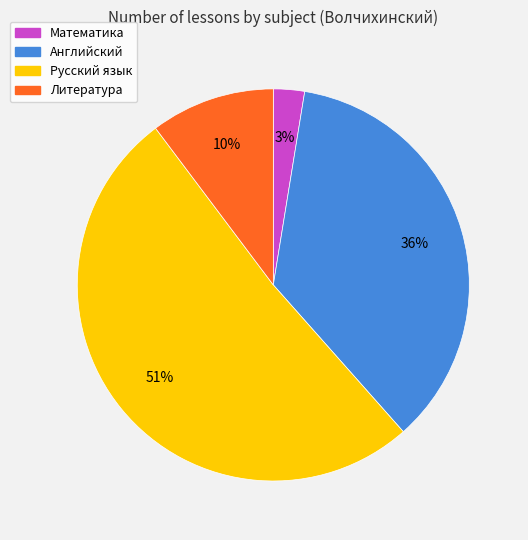

Is the sum of Литература and Английский greater than half?

No